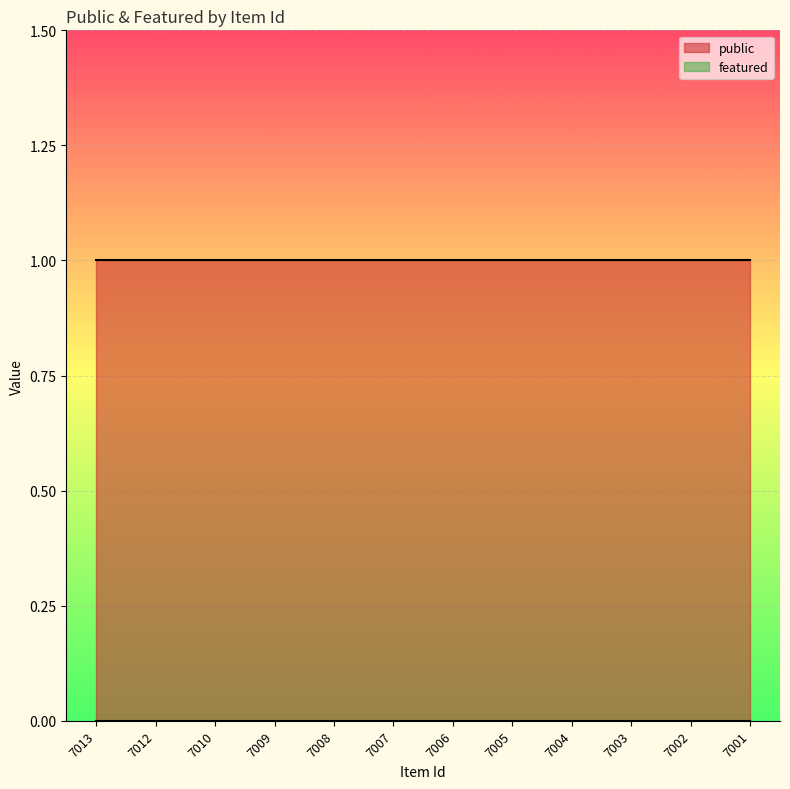

True or false: featured has more than 2 interior local peaks.

False